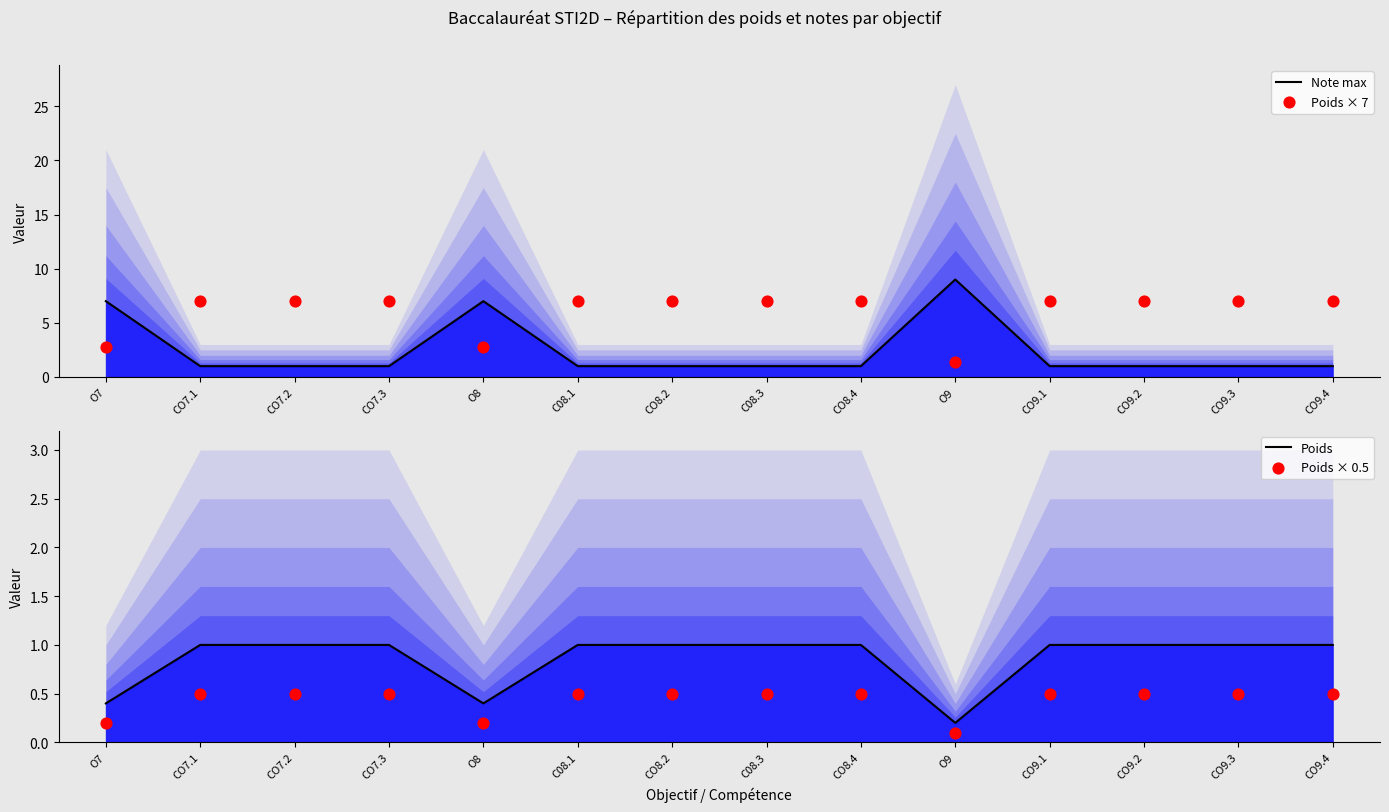

What is the total value across all series at CO7.3?

9.5